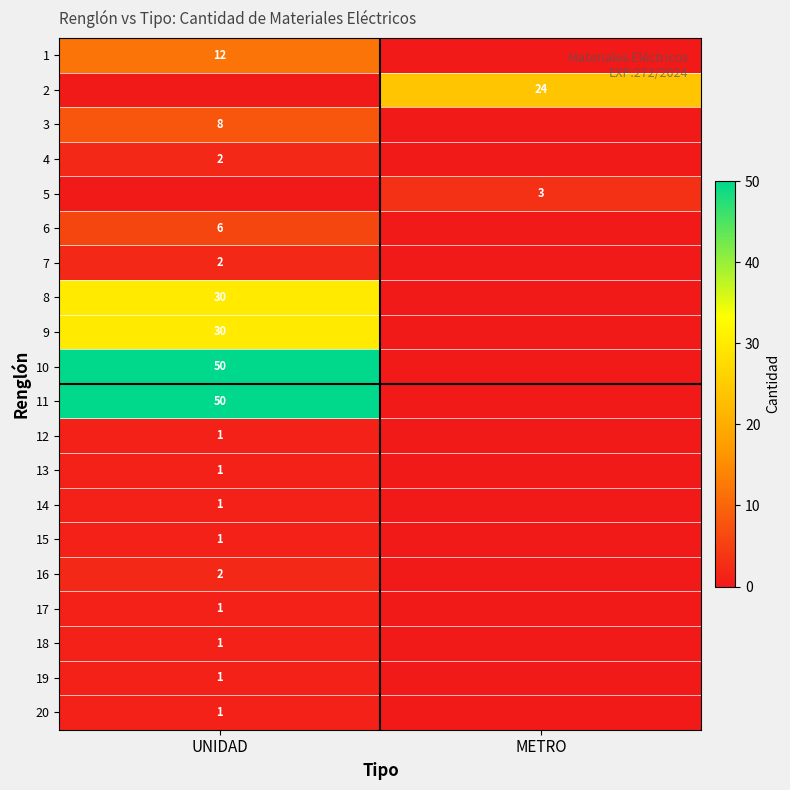

Between UNIDAD and METRO, which is larger?

UNIDAD